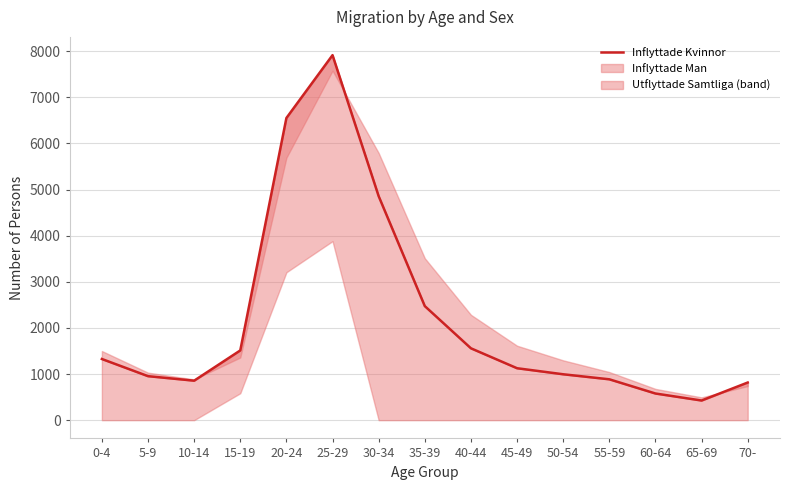

Reading right to left, transcribe all the data shown in this chart.

816	426	578	886	995	1126	1558	2473	4856	7914	6551	1512	856	954	1326